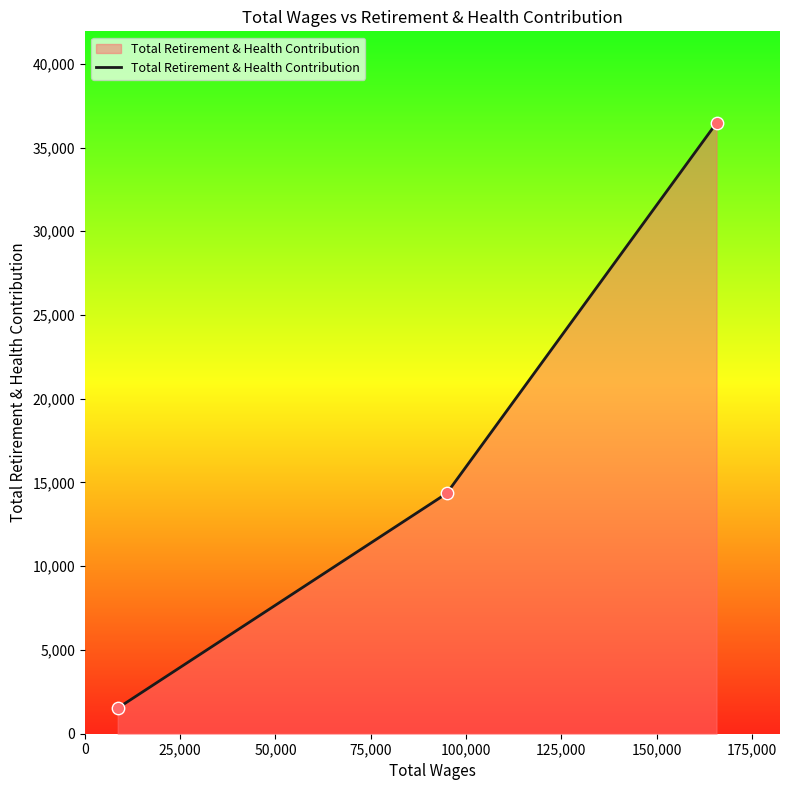

What is the average value?

17448